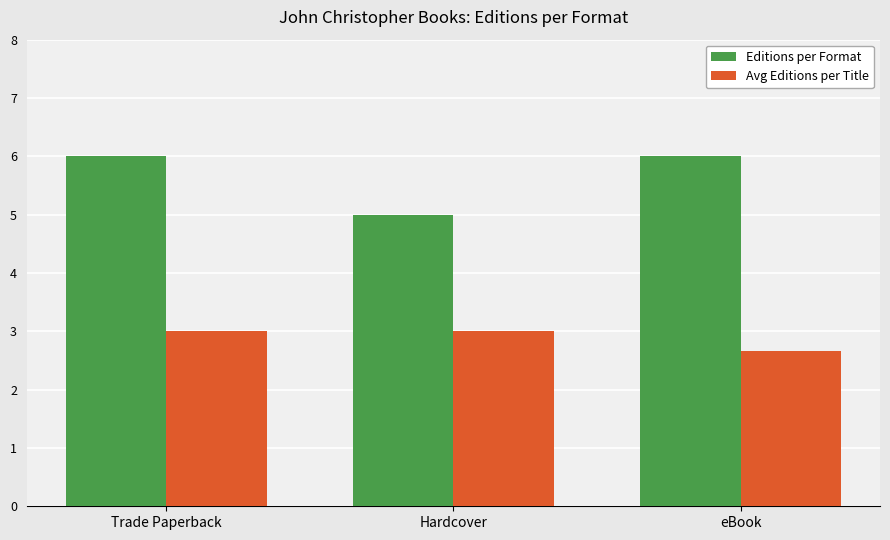

At which category is the sum across all series the highest?

Trade Paperback